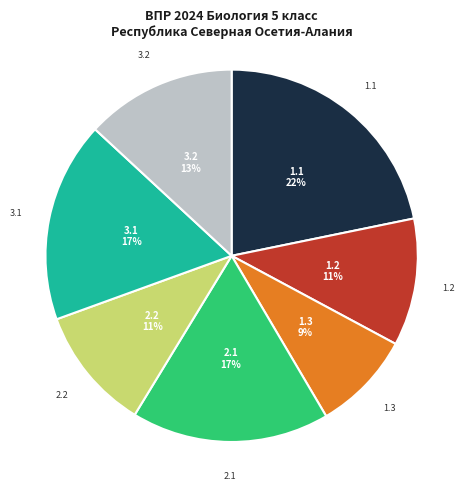

The 1.1 slice represents 22% of the pie. True or false?

True